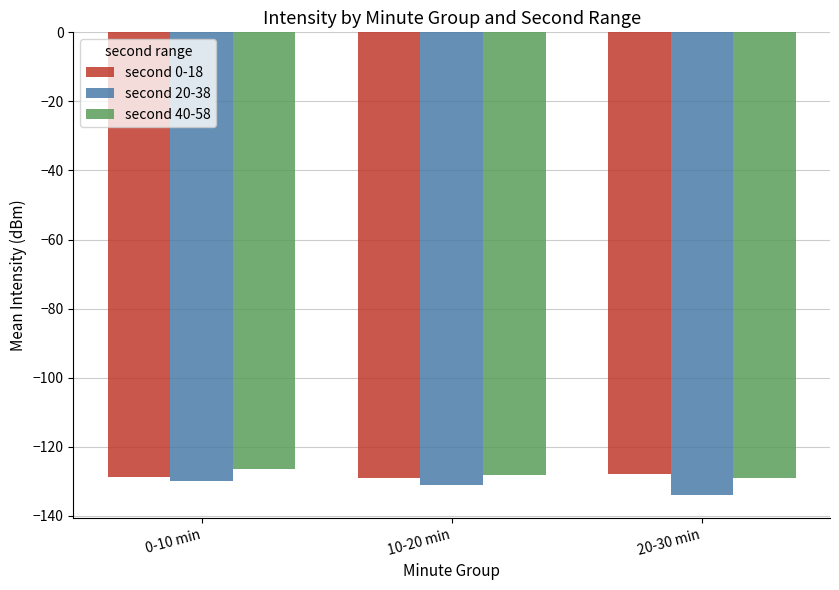

What value does the second 0-18 series have at 20-30 min?

-127.9